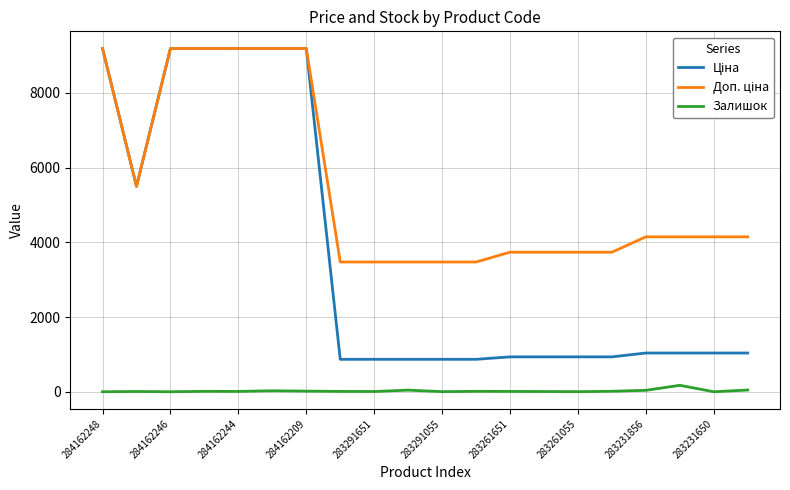

What is the maximum value shown in the chart?

9185.1